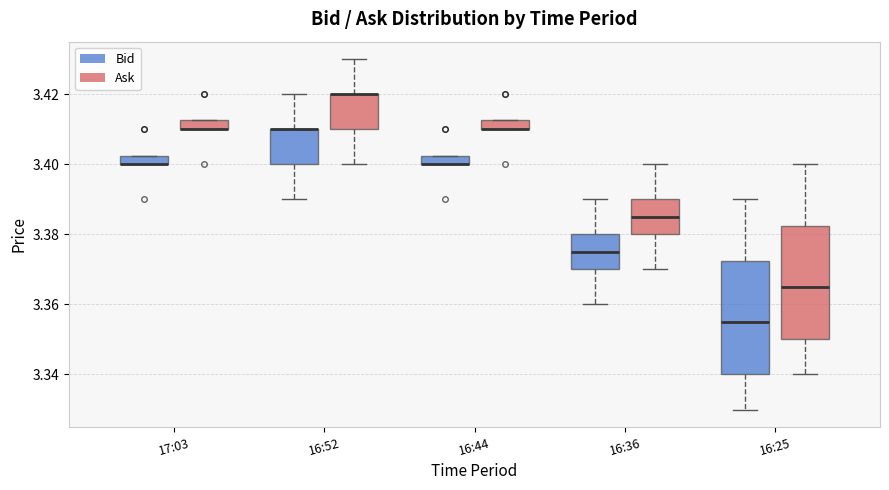

Where does the upper whisker of the box for 16:36 (Ask) end on the y-axis? The values are not printed on the chart, so give them approximately, as read against the axis.

3.400